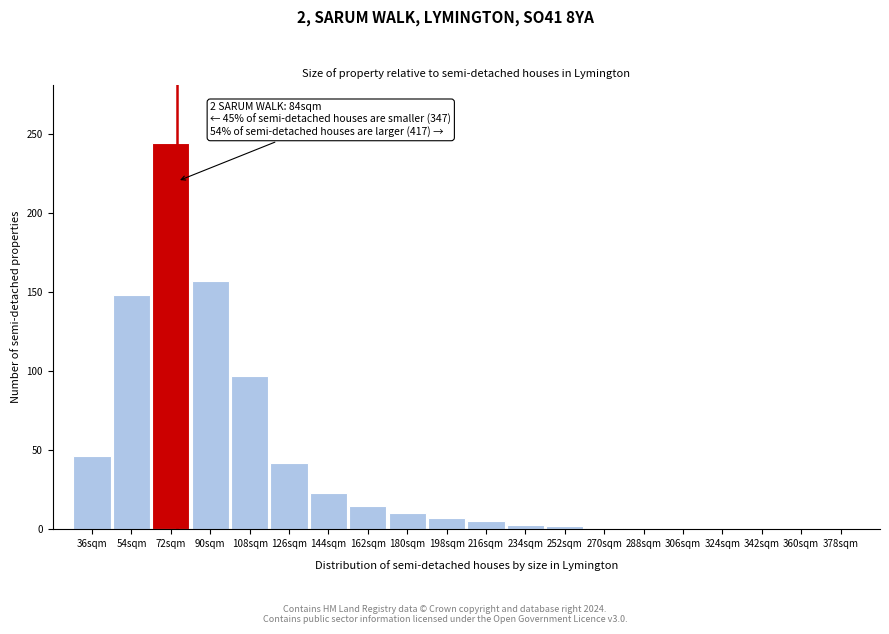

What is the sum of all values?

801